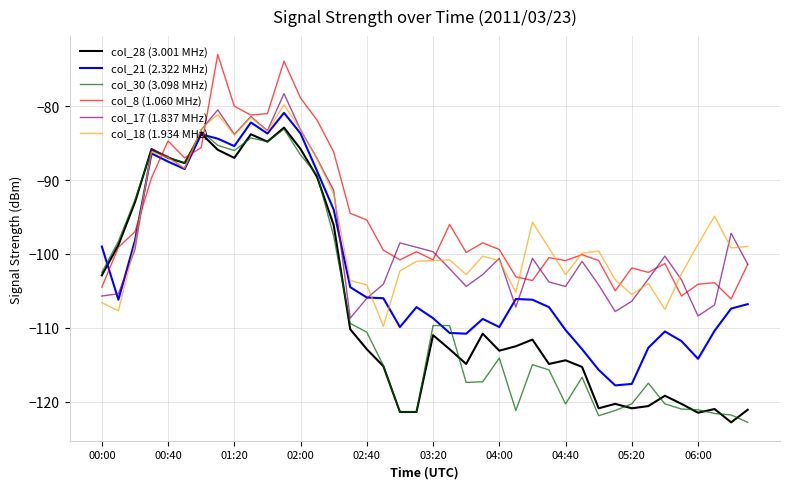

What is the minimum value for col_21 (2.322 MHz)?

-117.8